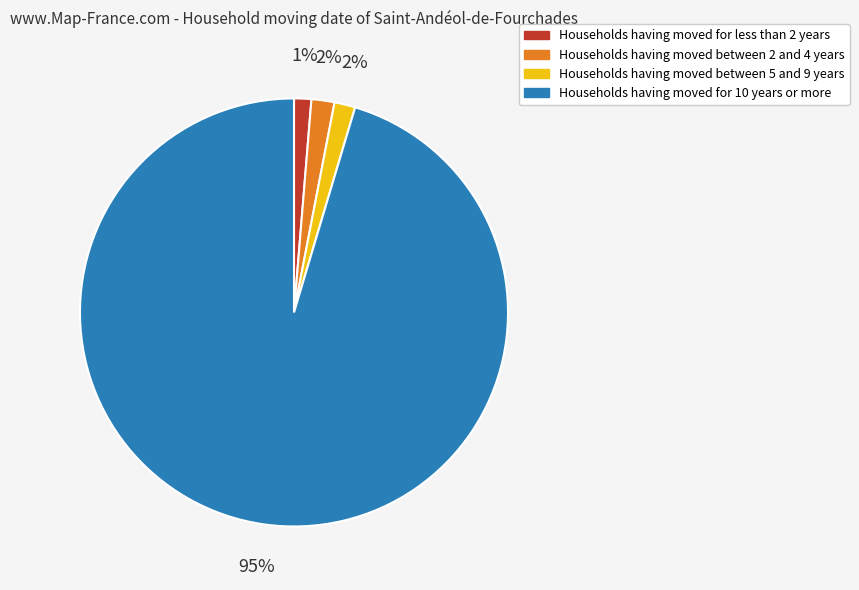

Does any single category account for the majority?

Yes